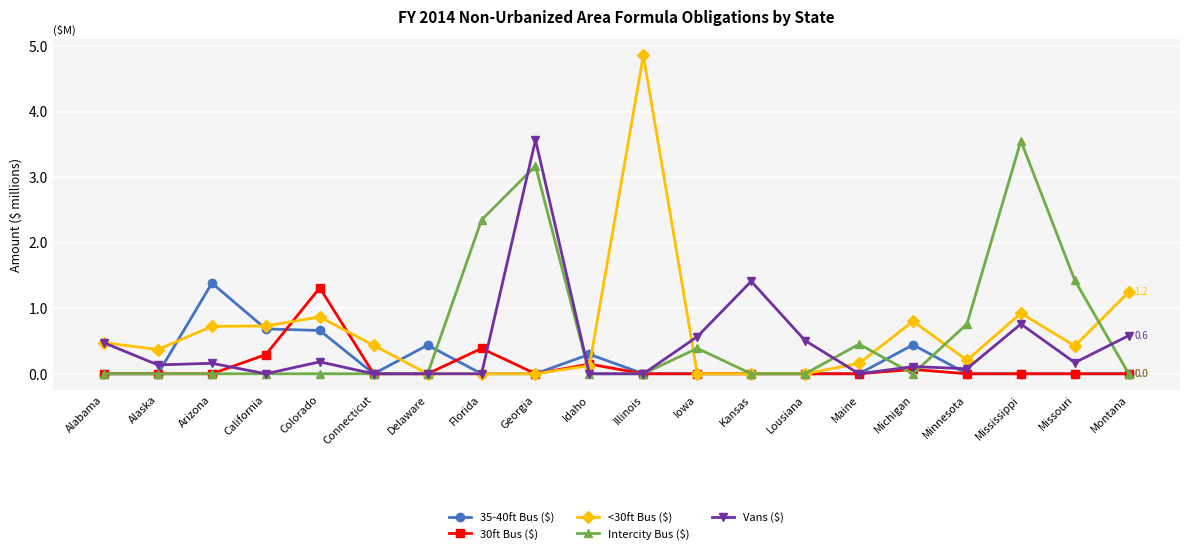

Where is the first local maximum for 35-40ft Bus ($)?

Arizona